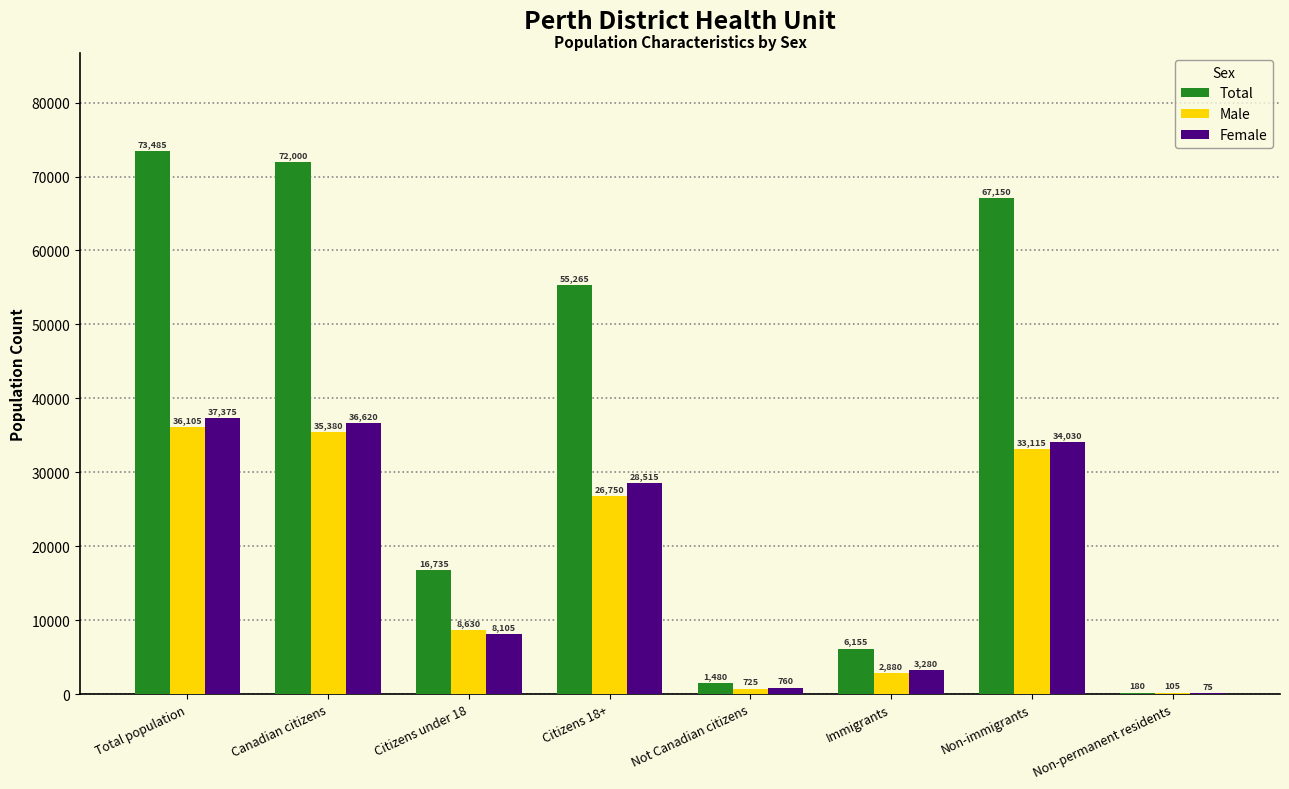

What is the total value across all series at Non-permanent residents?

360